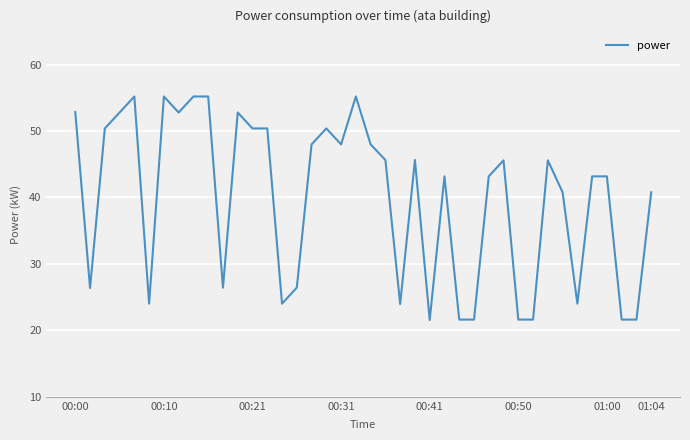

True or false: the data has more than 0 interior local peaks.

True